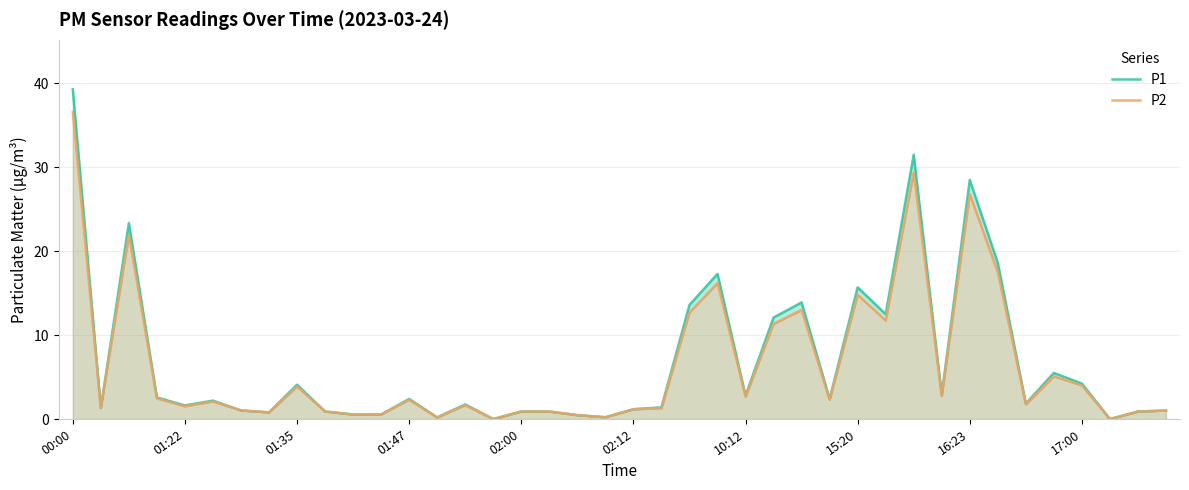

Is it true that P2 equals 0.3 at 10:12?

False